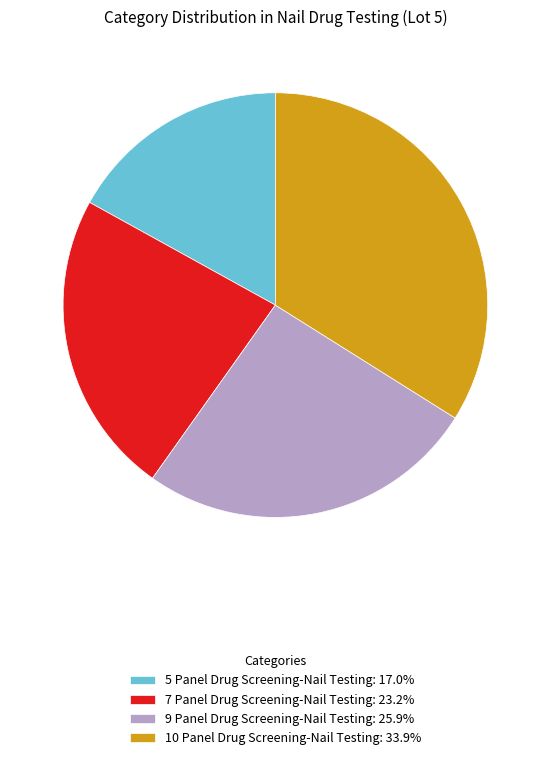

The 10 Panel Drug Screening-Nail Testing slice represents 45% of the pie. True or false?

False